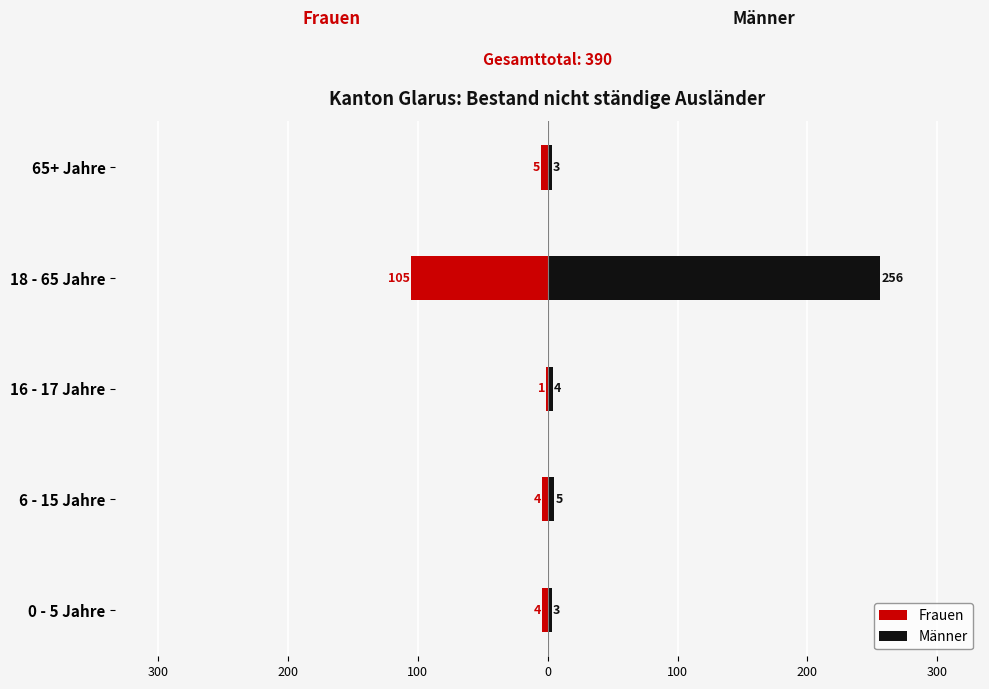

How many bars are there in total?

10